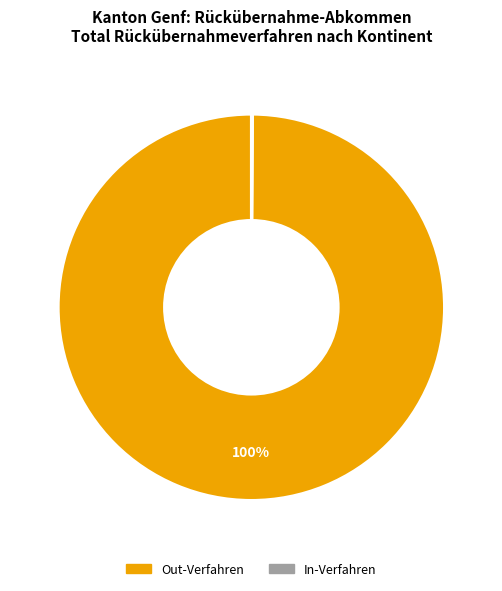

To the nearest percent, what is the difference between the largest and smallest slice percentages?

100%